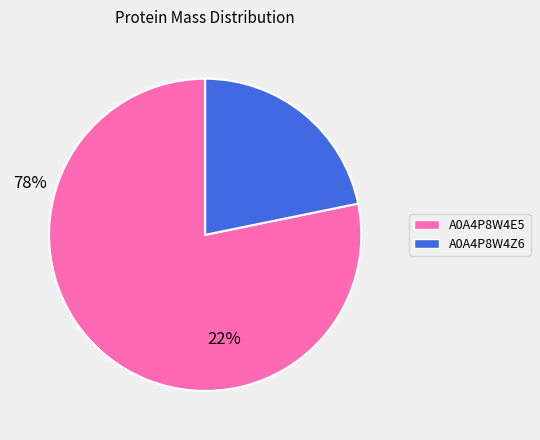

Is there a majority slice in this chart?

Yes